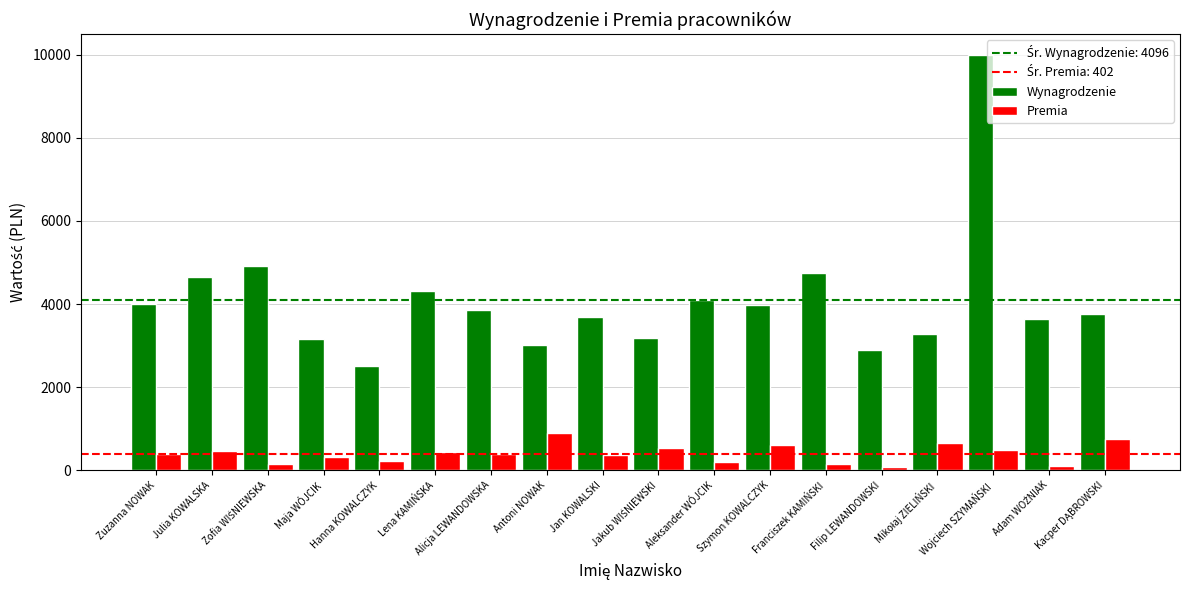

What is the minimum value for Wynagrodzenie?

2503.0